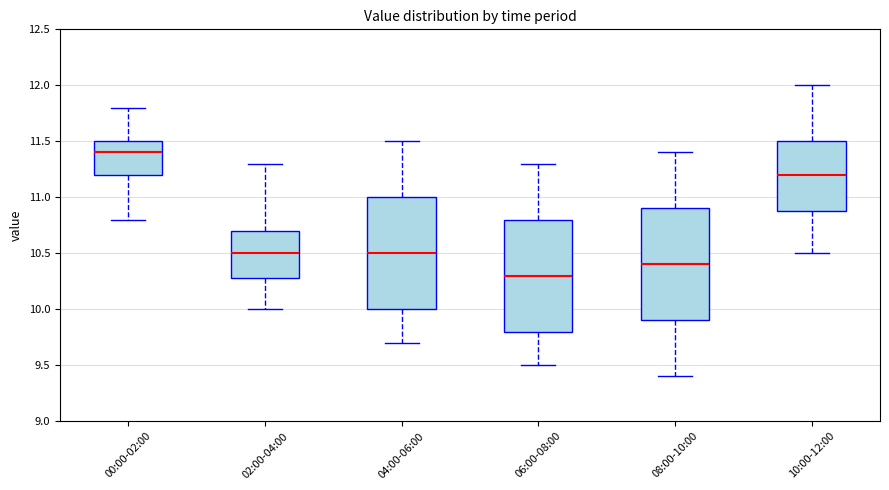

Which box has the highest median line?

00:00-02:00